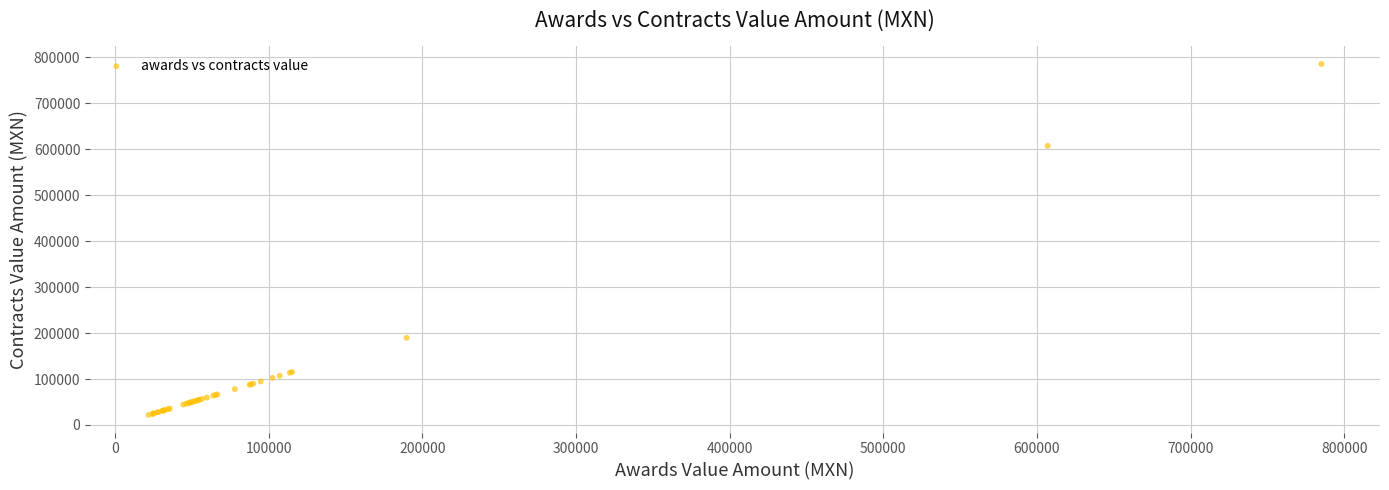

What Y value in the scatter plot is closest to 403482?

607035.0